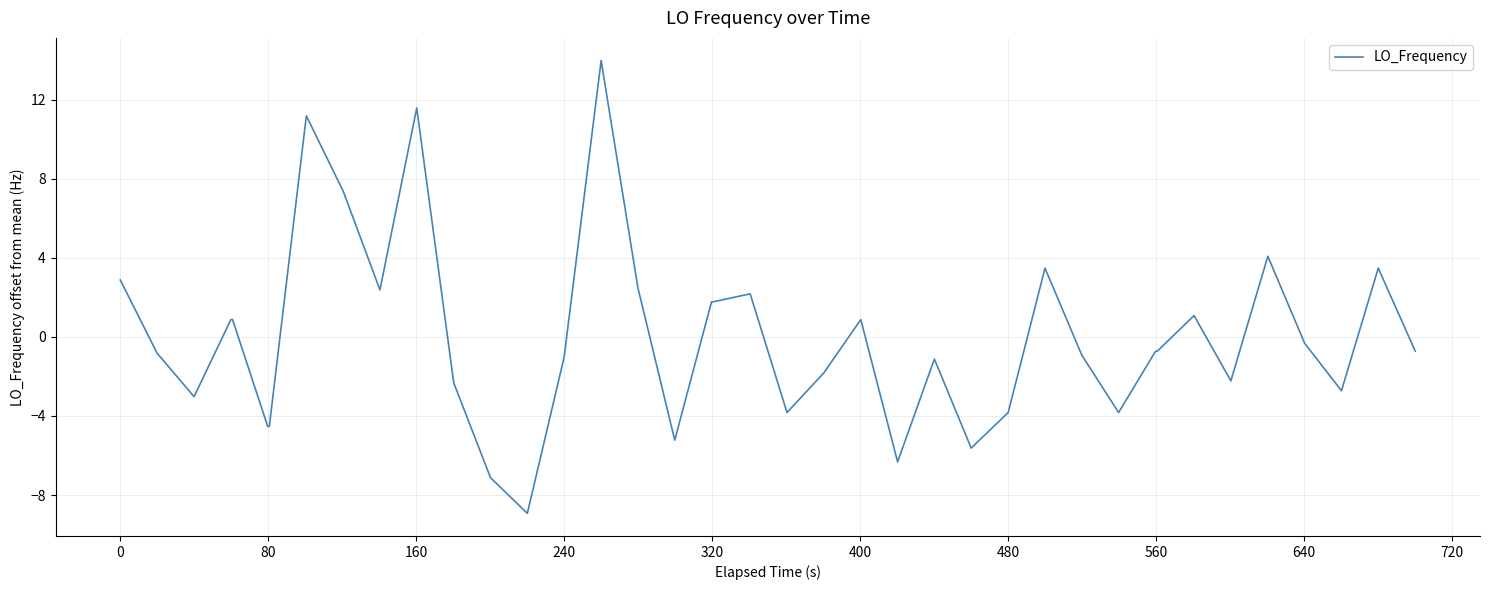

What is the maximum value shown in the chart?

14.0